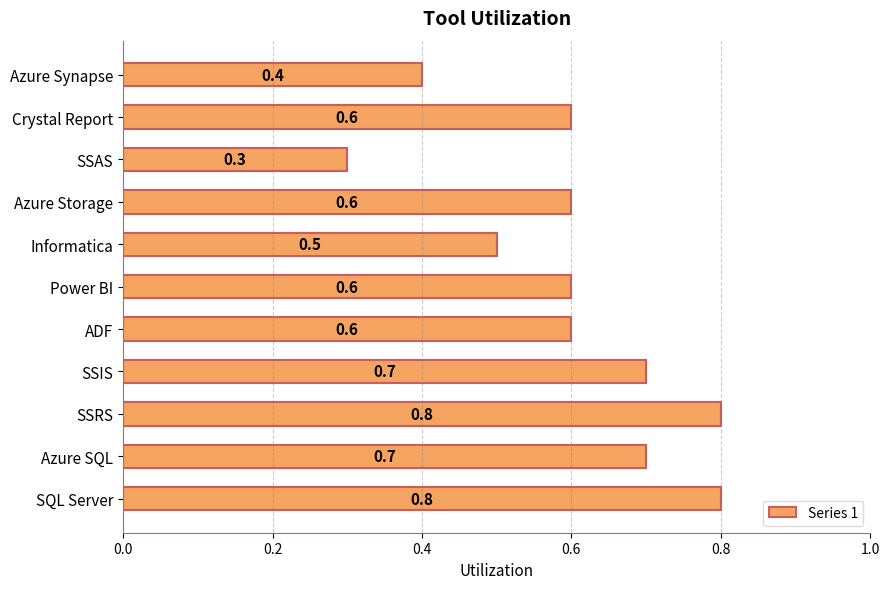

At which category does the chart reach its minimum across all series?

SSAS